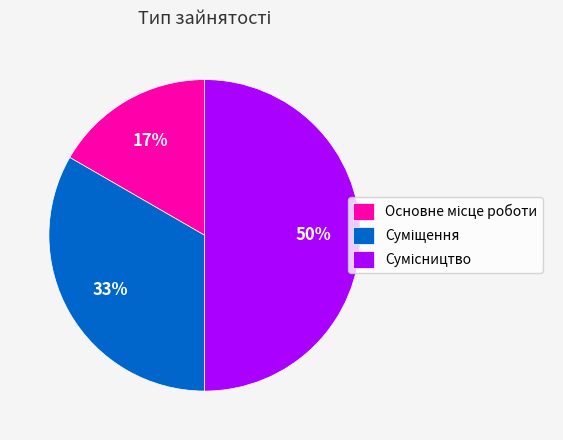

To the nearest percent, what is the difference between the largest and smallest slice percentages?

33%